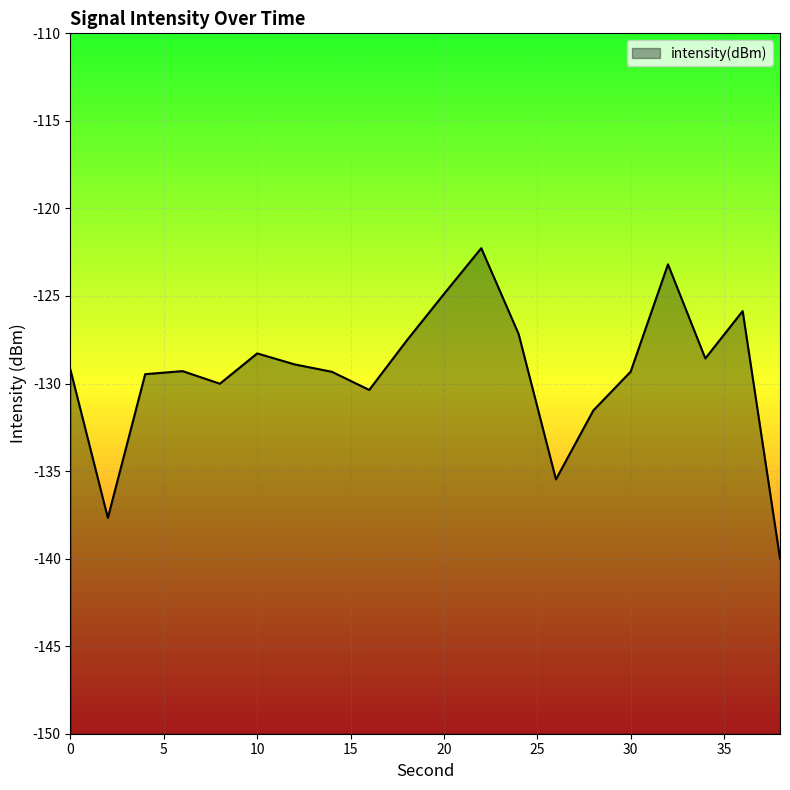

Is it true that the value at 30 is -55.0?

False